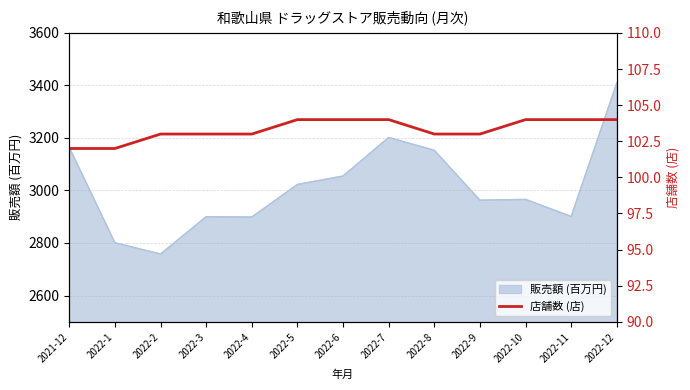

At which category does the chart reach its peak across all series?

2022-5